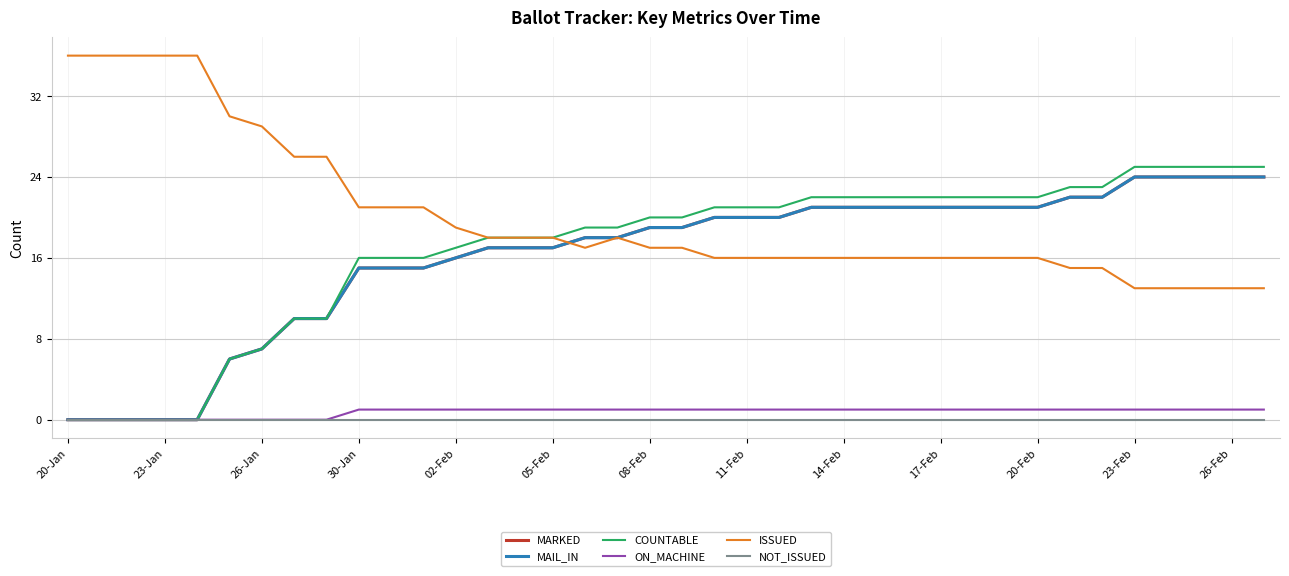

At how many categories does at least one series exceed 23?

14